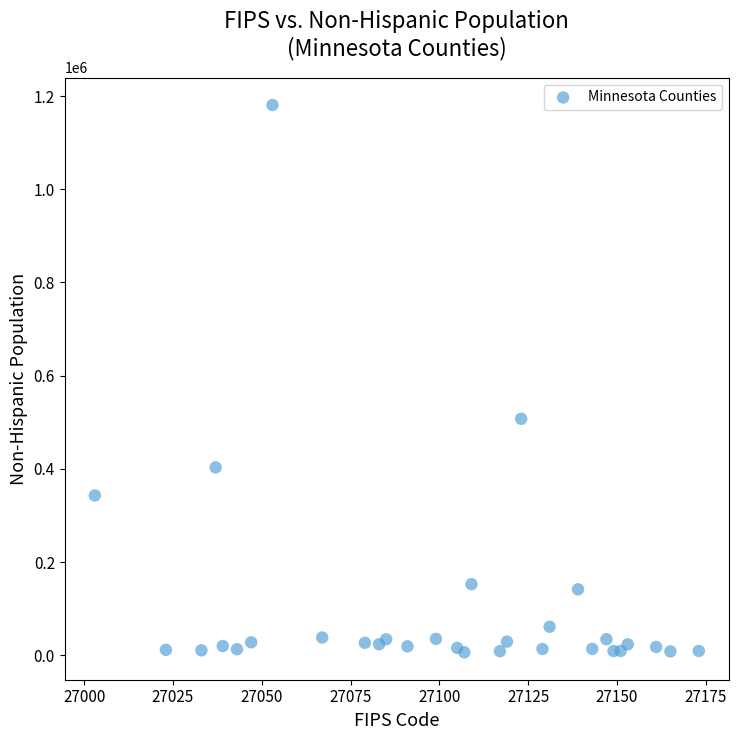

What is the range of X values (max minus min)?

170